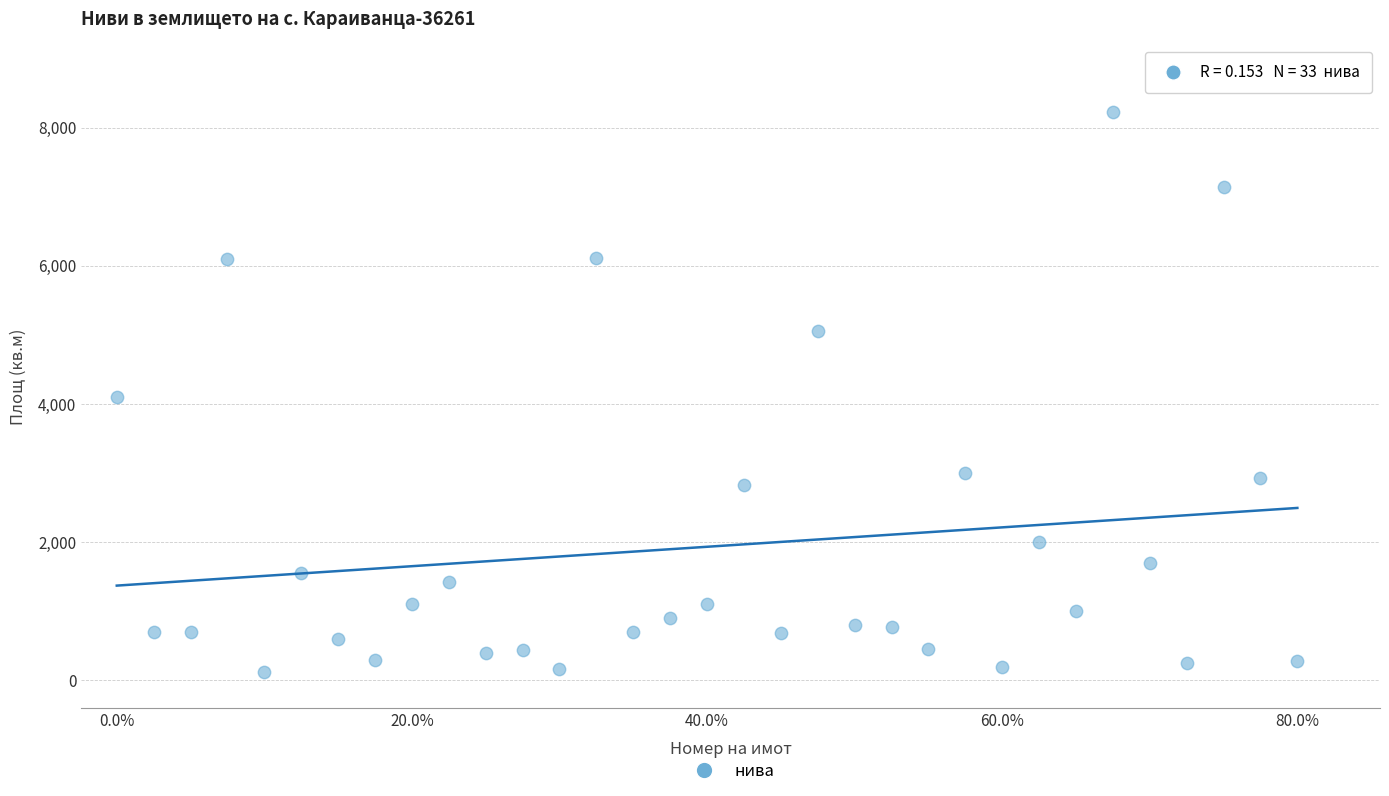

What is the range of Y values (max minus min)?

8101